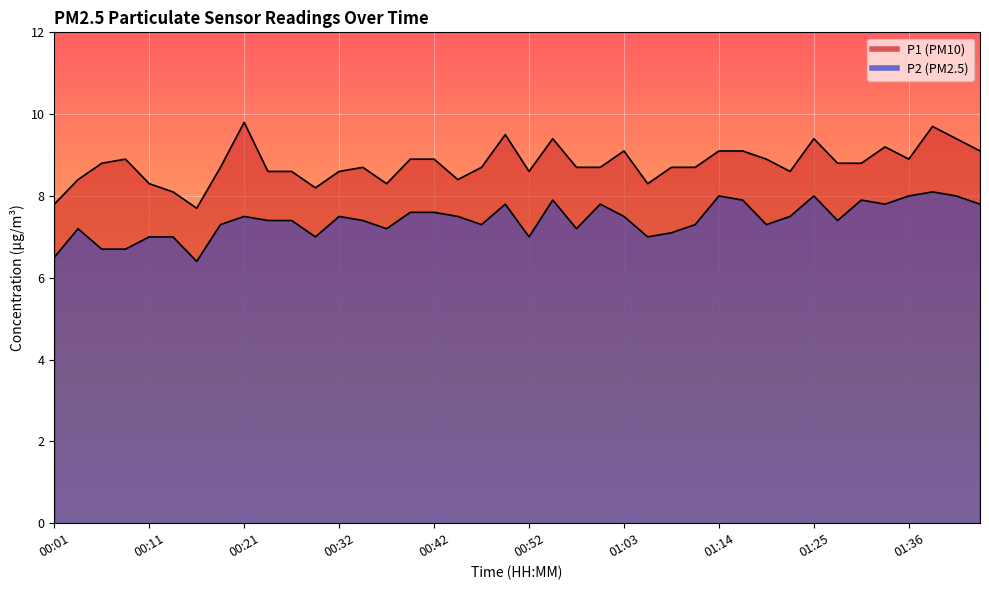

Which series has the largest total across all categories?

P1